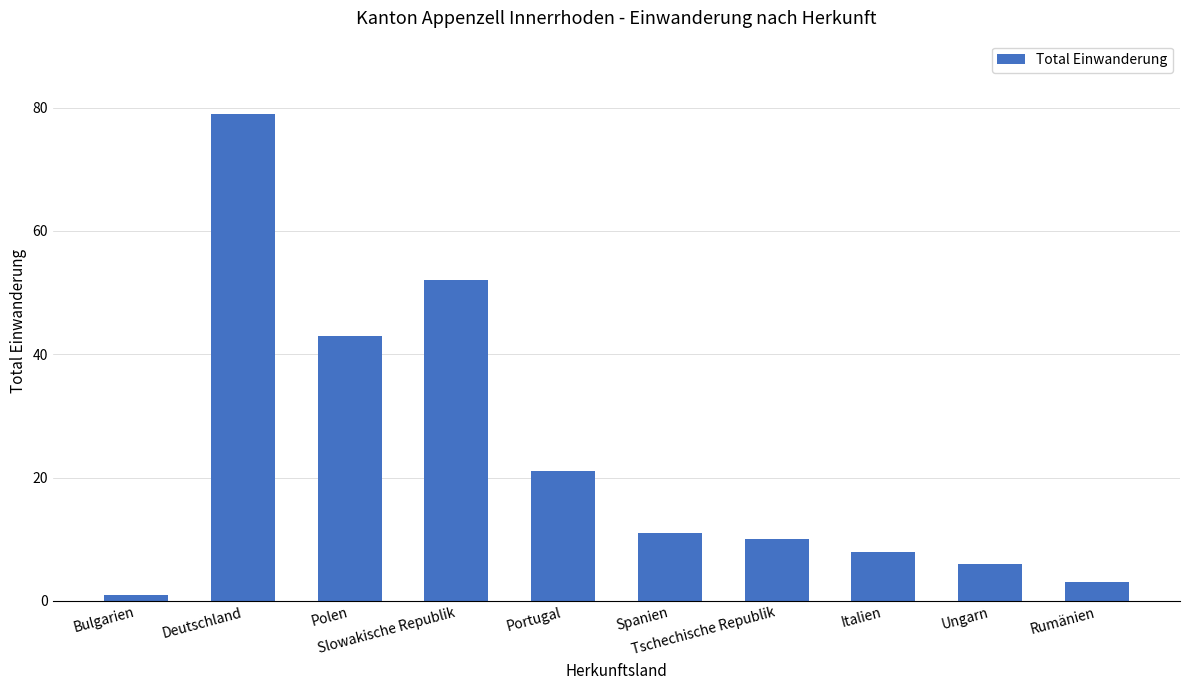

What is the label of the 2nd bar from the left?

Deutschland